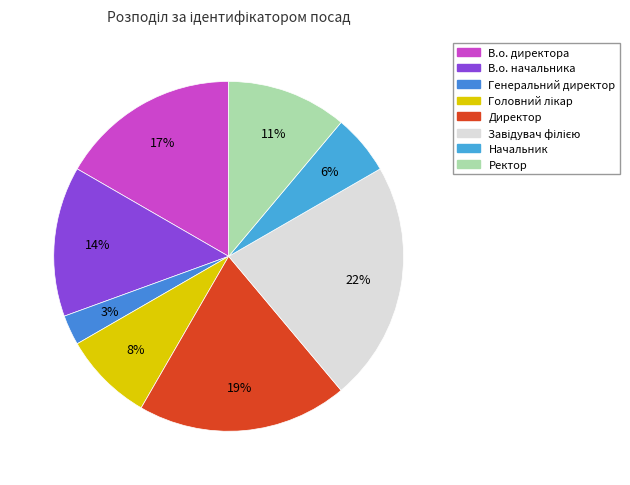

To the nearest percent, what percentage of the pie is Ректор?

11%